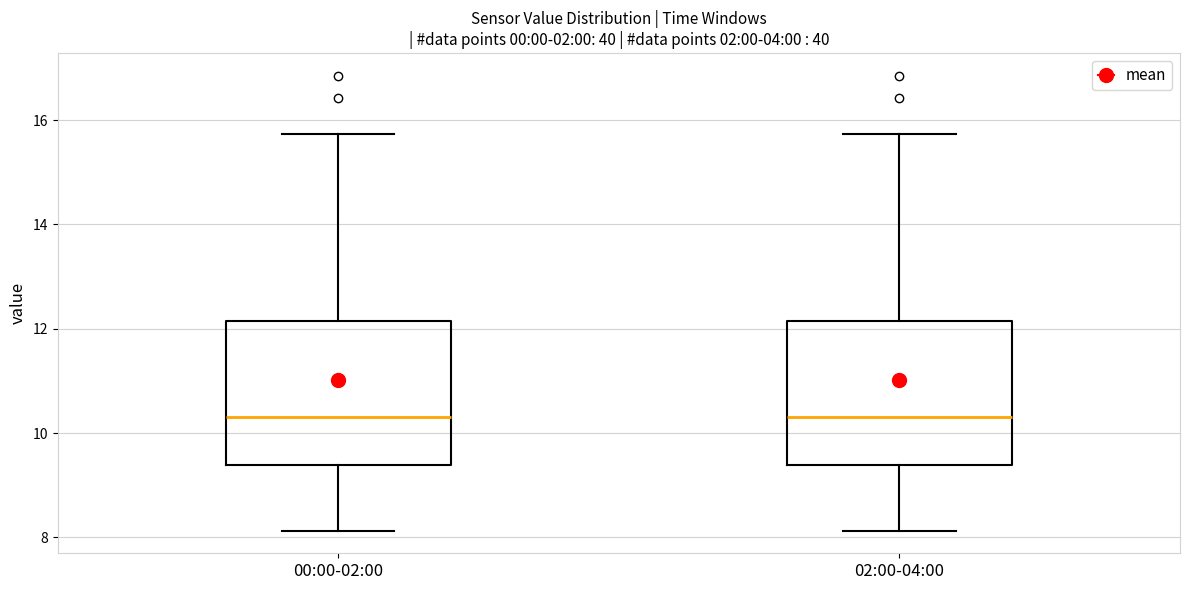

Reading left to right, transcribe this box plot: for each box, give where its median line is, the range the box spans, and where its two whiskers end, as read against the y-axis. The values are not printed on the chart, so give them approximately, as read against the axis.

00:00-02:00: median 10.4, box 9.4 to 12.2, whiskers 8.2 to 15.8
02:00-04:00: median 10.4, box 9.4 to 12.2, whiskers 8.2 to 15.8